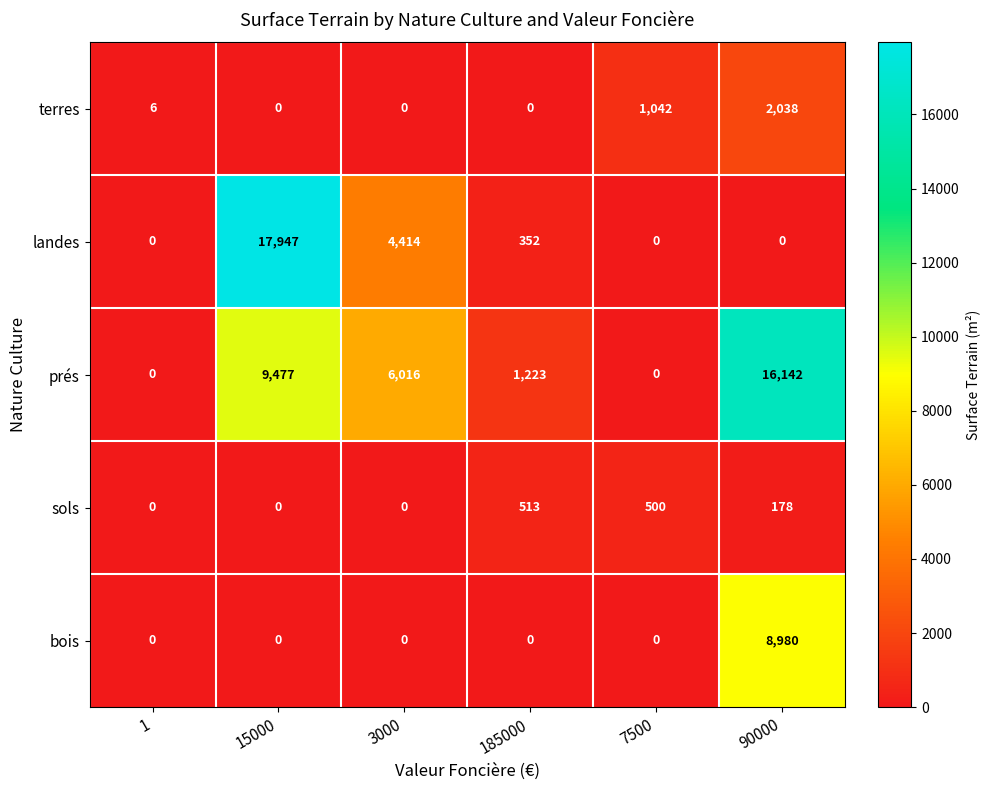

What is the spread (max minus min) of values at 7500?

1042